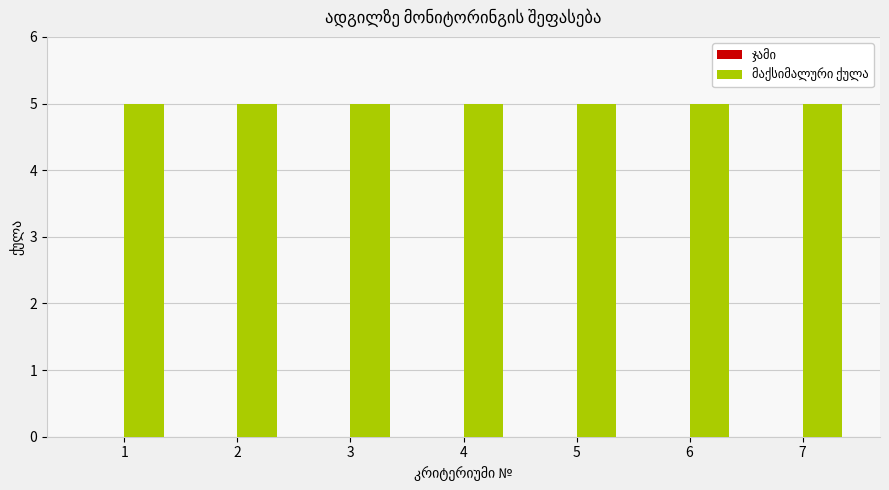

Reading left to right, extract all data points from this chart.

ჯამი: 1=0	2=0	3=0	4=0	5=0	6=0	7=0
მაქსიმალური ქულა: 1=5	2=5	3=5	4=5	5=5	6=5	7=5